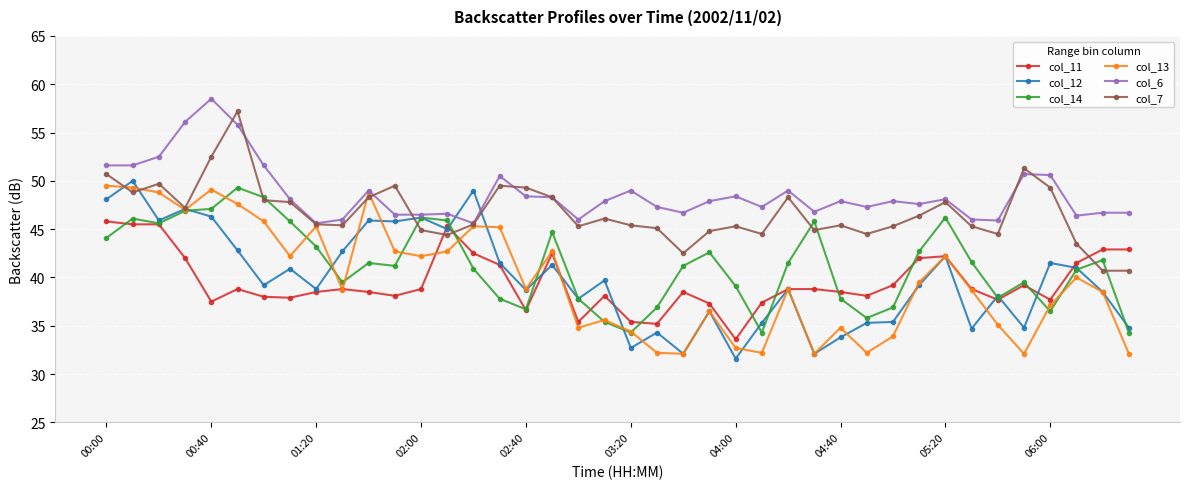

What is the greatest value displayed?

58.5